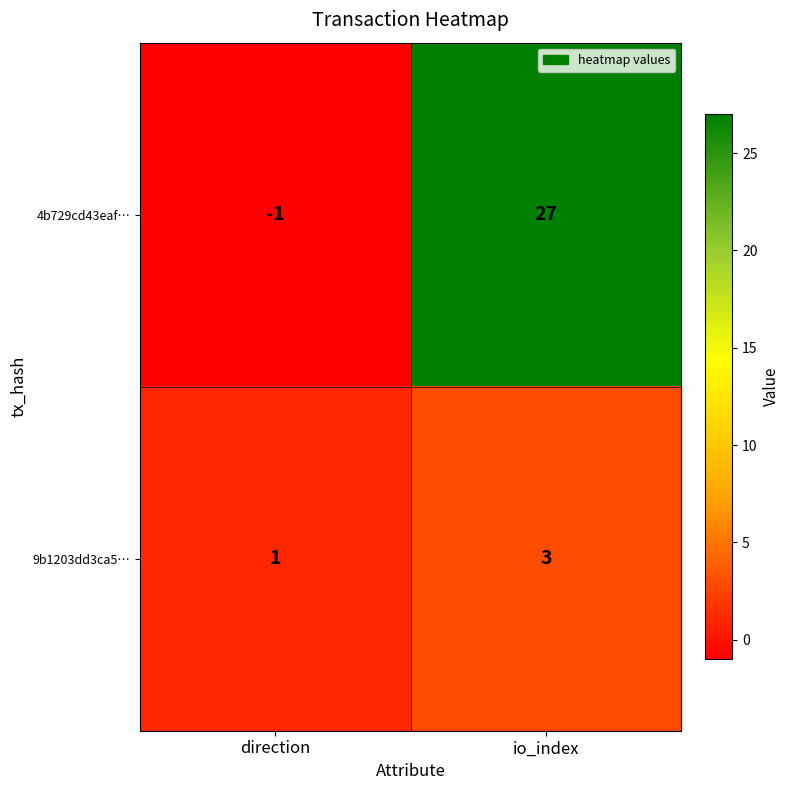

Between direction and io_index, which series saw the biggest shift?

4b729cd43eaf…